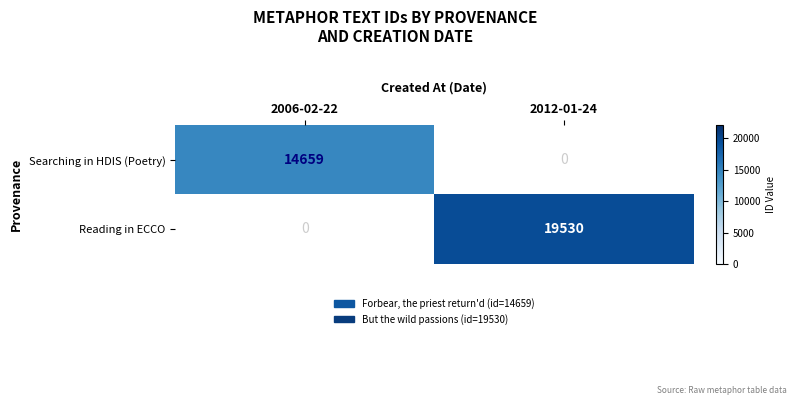

Is it true that Searching in HDIS (Poetry) equals 14659 at 2006-02-22?

True